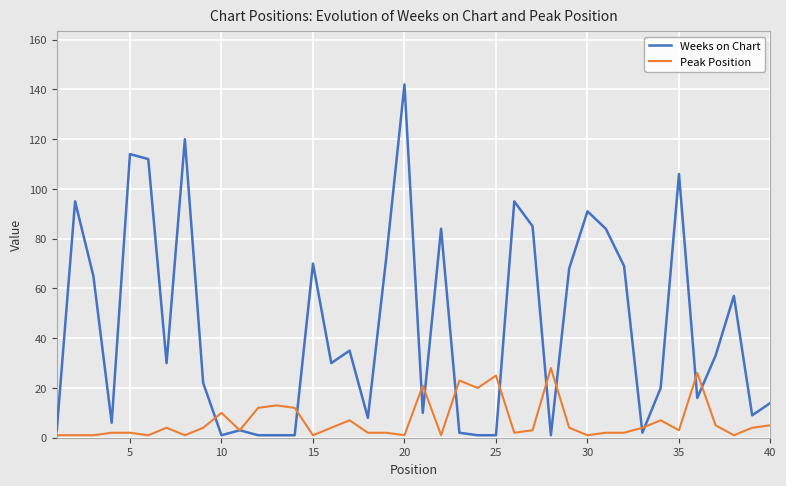

Which series has the widest spread of values?

Weeks on Chart